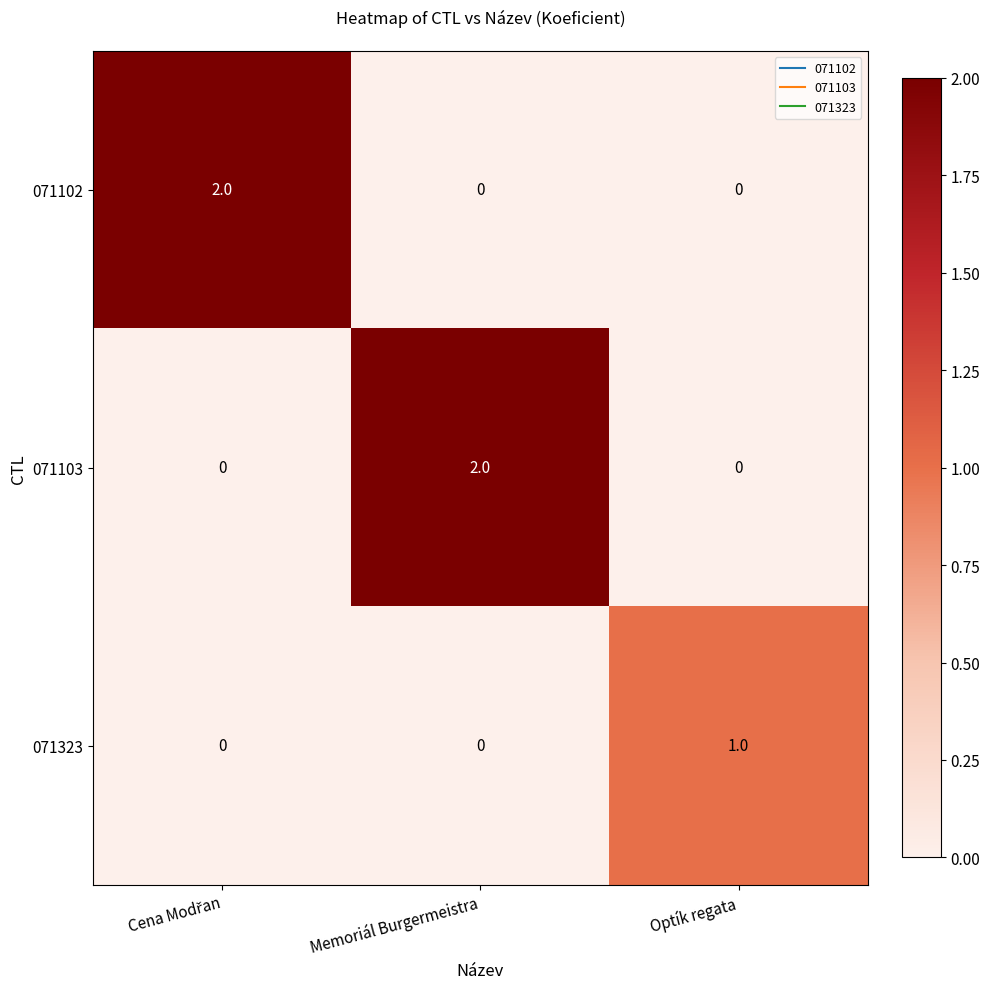

The value of 071103 at Optík regata is 1. True or false?

False